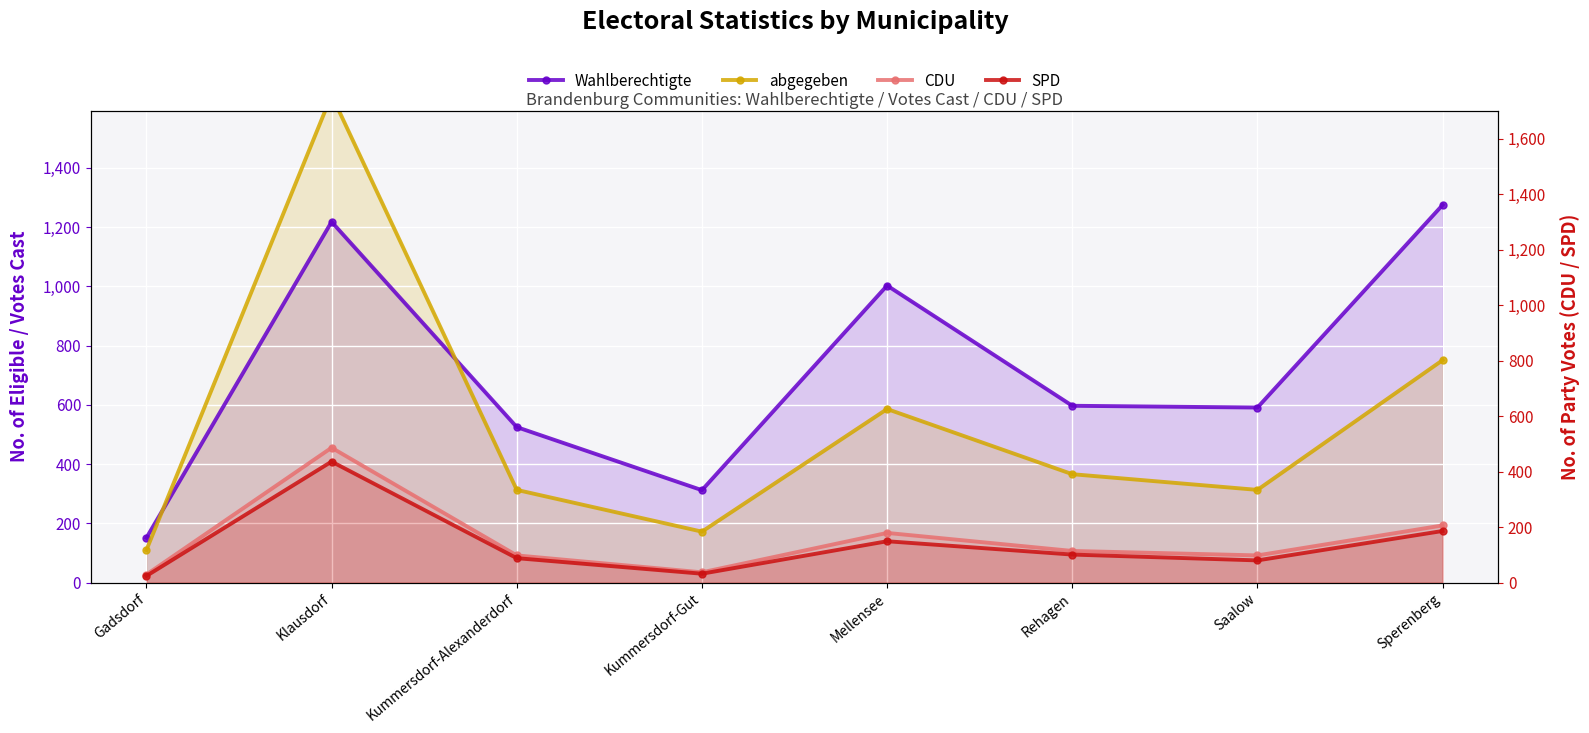

Where is Wahlberechtigte nearest to the value 713?

Rehagen